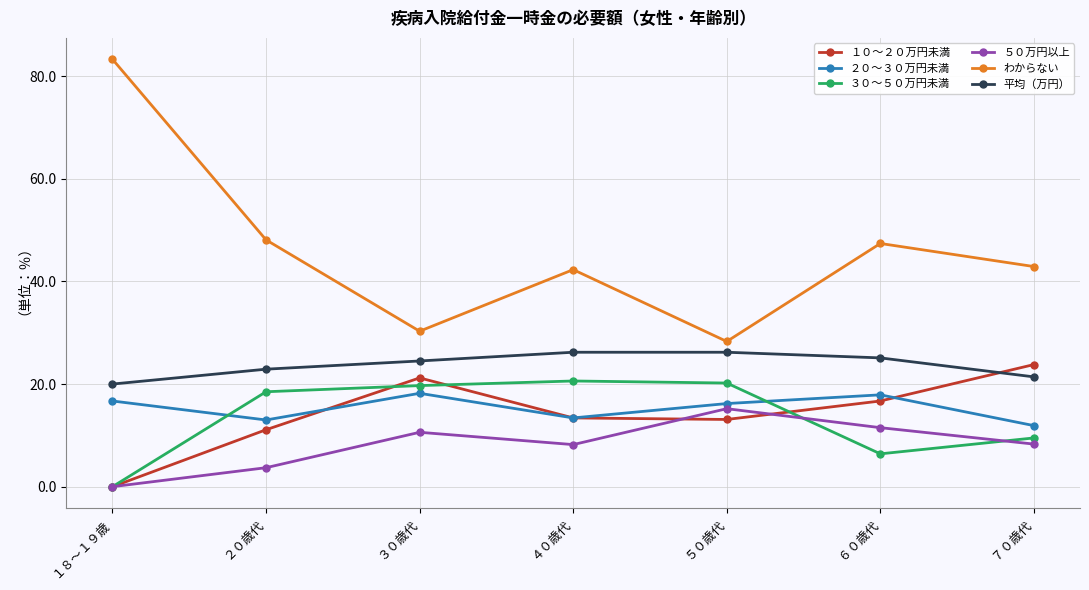

True or false: ３０～５０万円未満 has a value of 9.5 at ７０歳代.

True